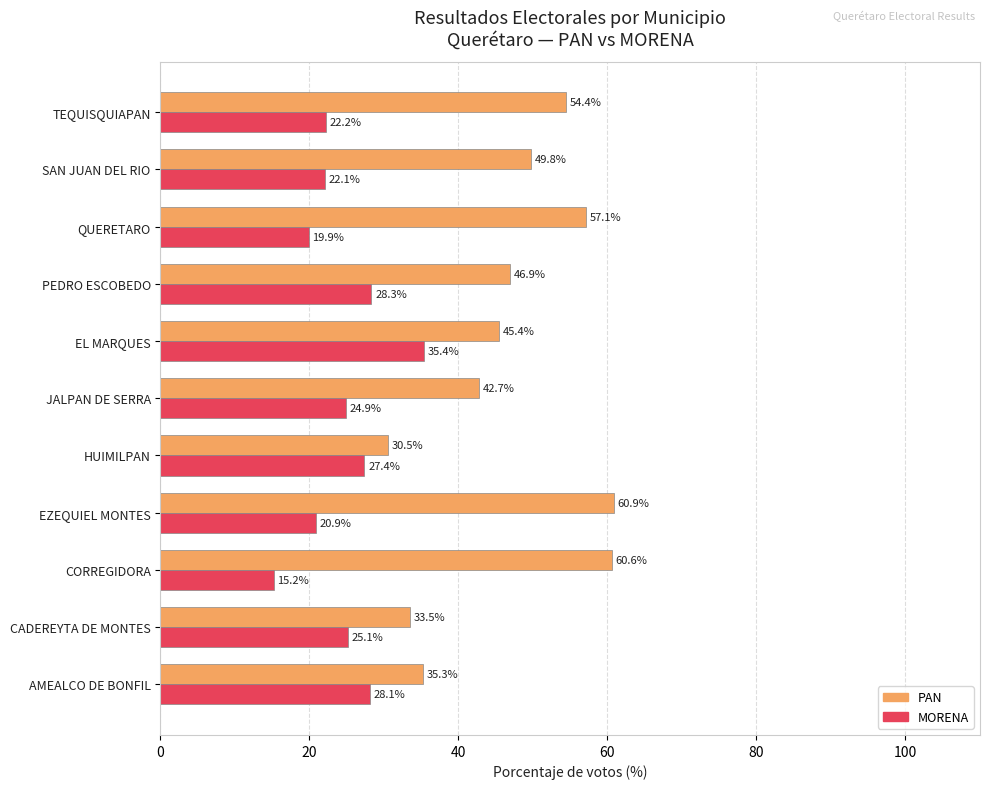

What is the minimum value for PAN?

30.5